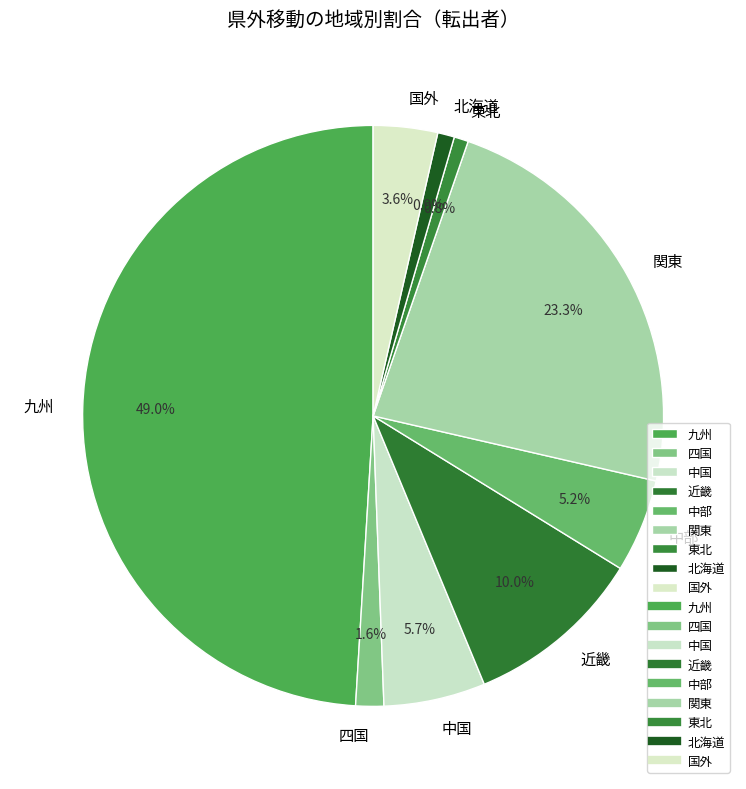

How many segments does this pie chart have?

9